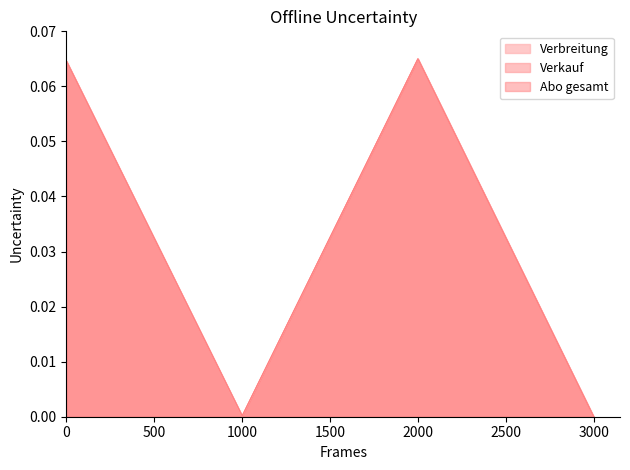

True or false: Abo gesamt and Verbreitung intersect in this chart.

True